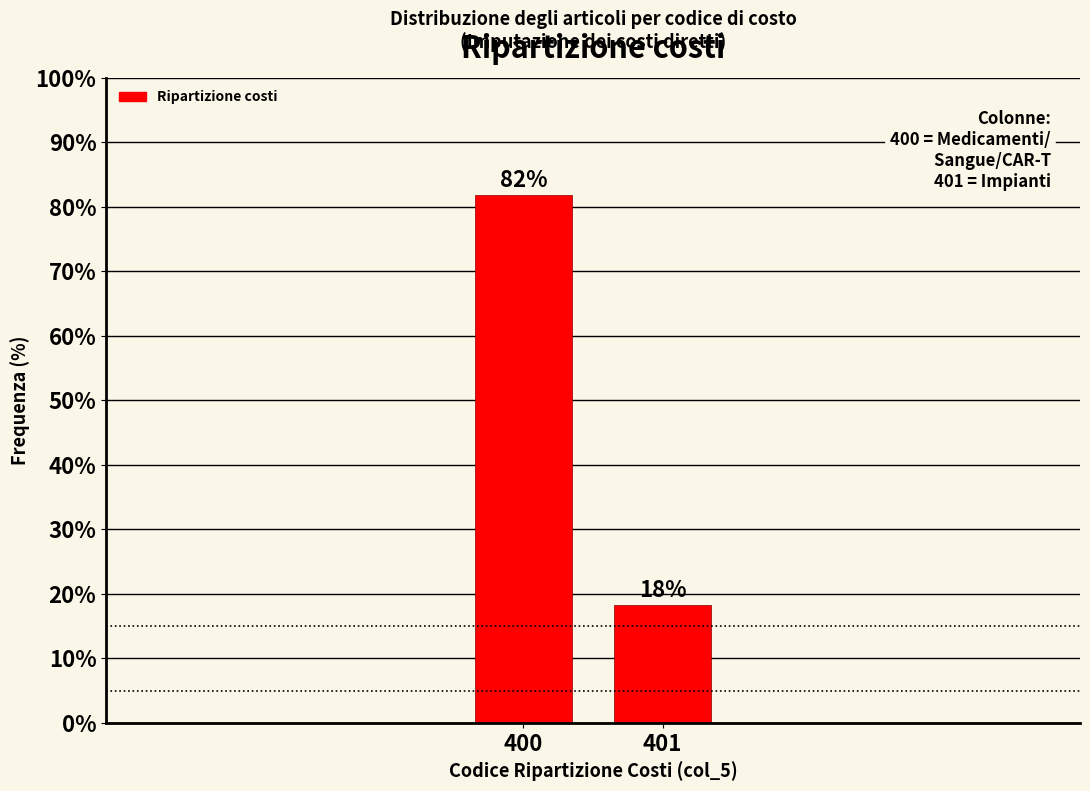

Rank the categories by value from lowest to highest.

401, 400